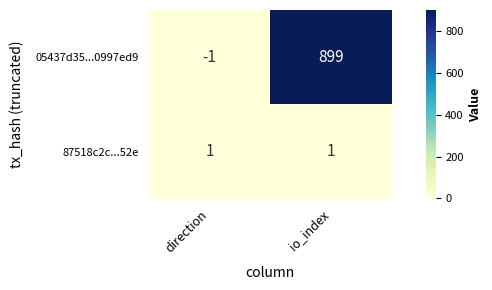

Reading right to left, what are all the values shown in this chart?

05437d35...0997ed9: io_index=899	direction=-1
87518c2c...52e: io_index=1	direction=1